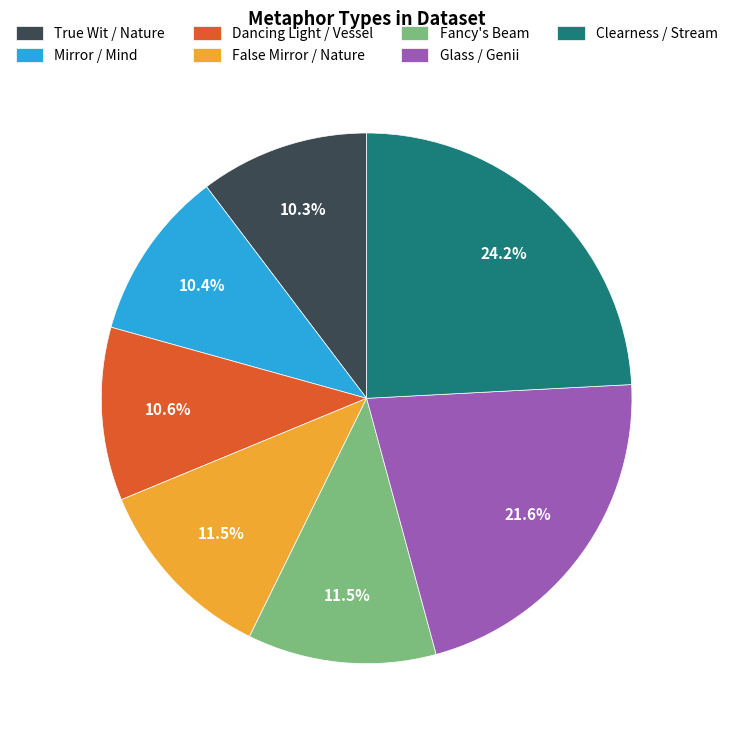

To the nearest percent, what percentage of the pie is Glass / Genii?

22%